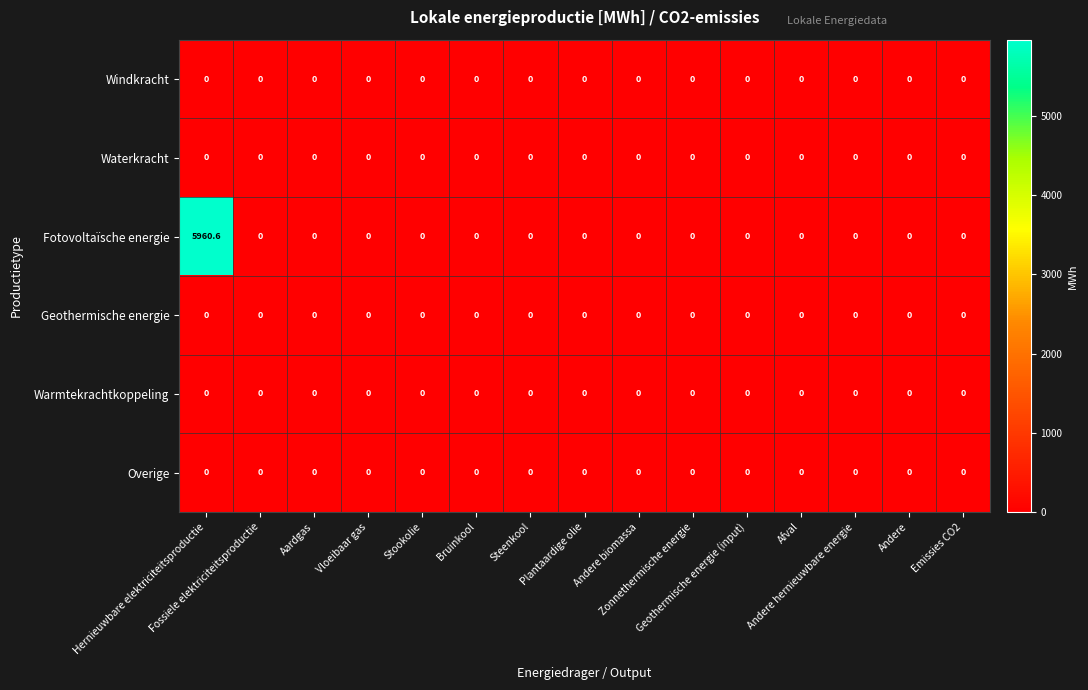

Which series has the largest total across all categories?

Fotovoltaïsche energie